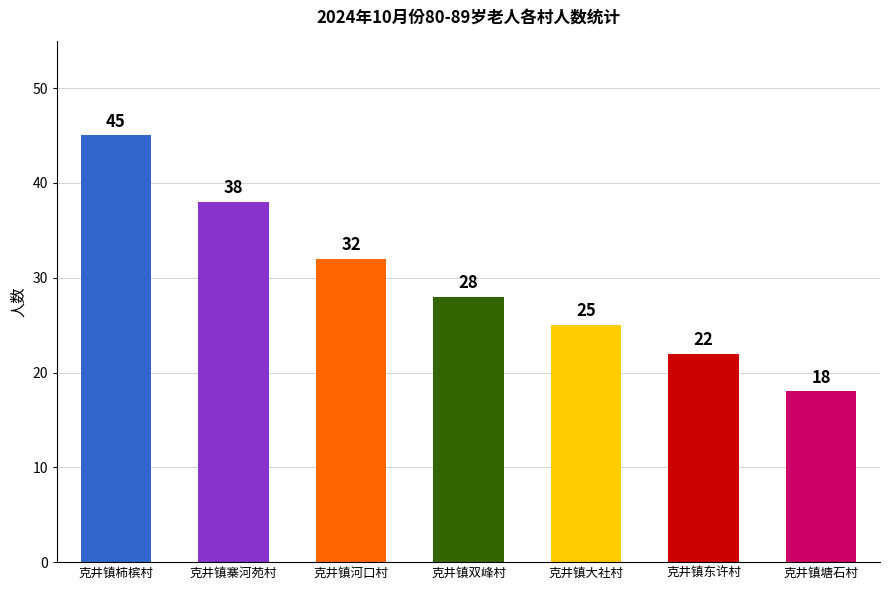

Reading right to left, extract all data points from this chart.

克井镇塘石村=18	克井镇东许村=22	克井镇大社村=25	克井镇双峰村=28	克井镇河口村=32	克井镇寨河苑村=38	克井镇柿槟村=45